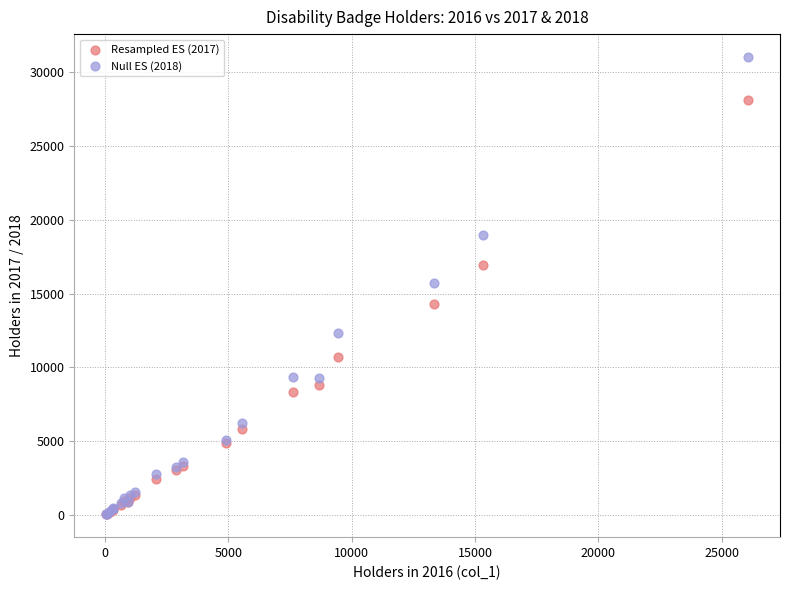

What are all the series names shown in the legend?

Resampled ES (2017), Null ES (2018)